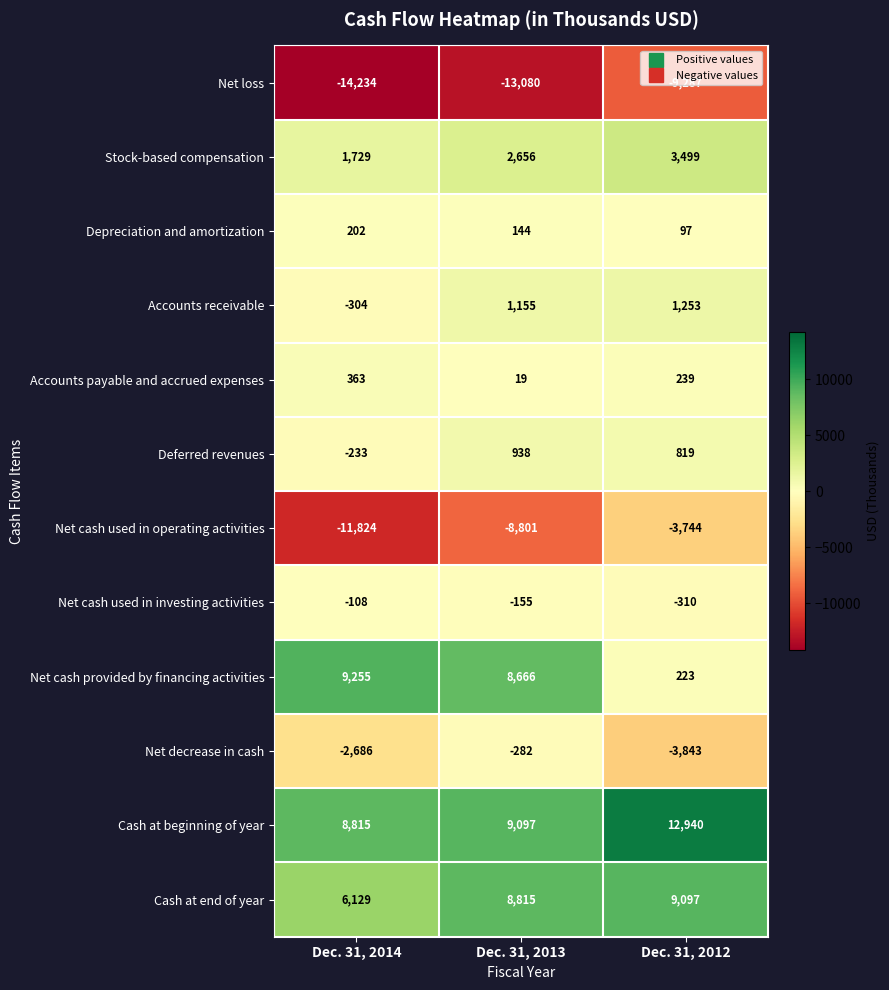

Rank the series at Dec. 31, 2012 from highest to lowest value.

Cash at beginning of year, Cash at end of year, Stock-based compensation, Accounts receivable, Deferred revenues, Accounts payable and accrued expenses, Net cash provided by financing activities, Depreciation and amortization, Net cash used in investing activities, Net cash used in operating activities, Net decrease in cash, Net loss